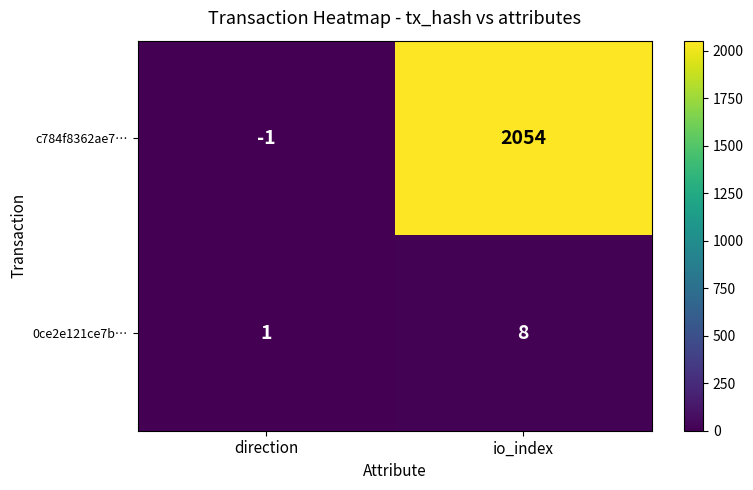

At which category is the sum across all series the highest?

io_index